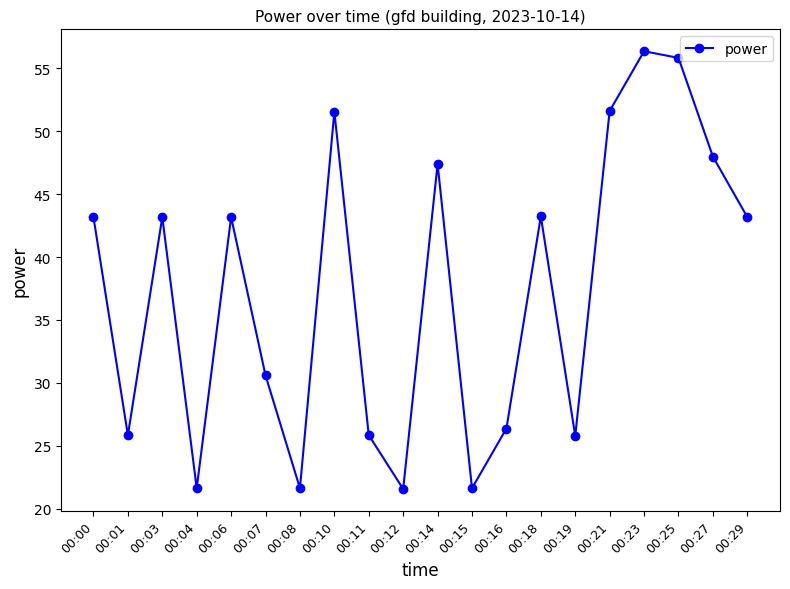

Reading left to right, what are all the values shown in this chart?

43.2	25.8	43.2	21.6	43.2	30.6	21.6	51.6	25.8	21.6	47.4	21.6	26.4	43.2	25.8	51.6	56.4	55.8	48.0	43.2